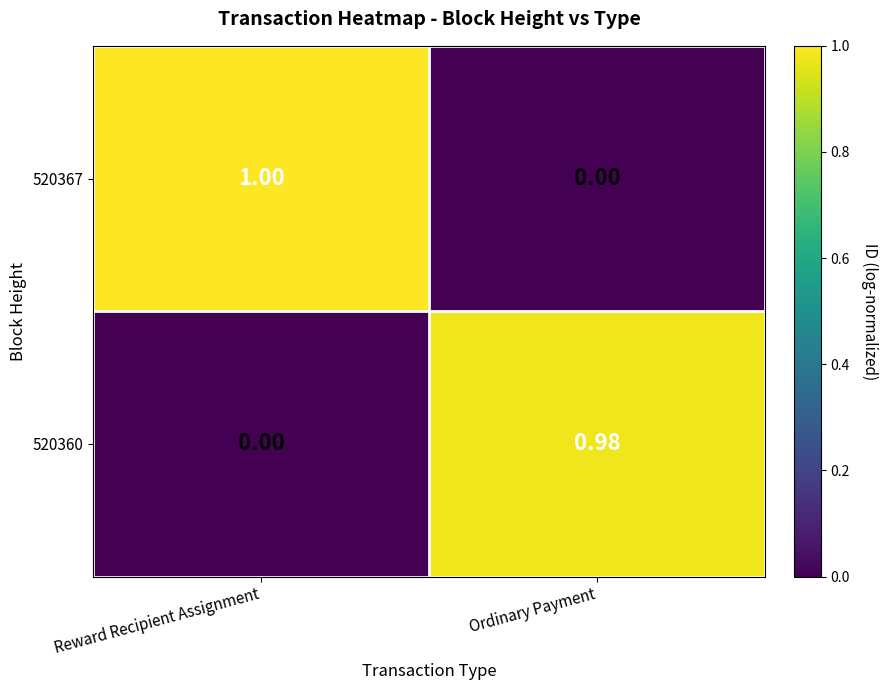

At which category does the chart reach its peak across all series?

Reward Recipient Assignment